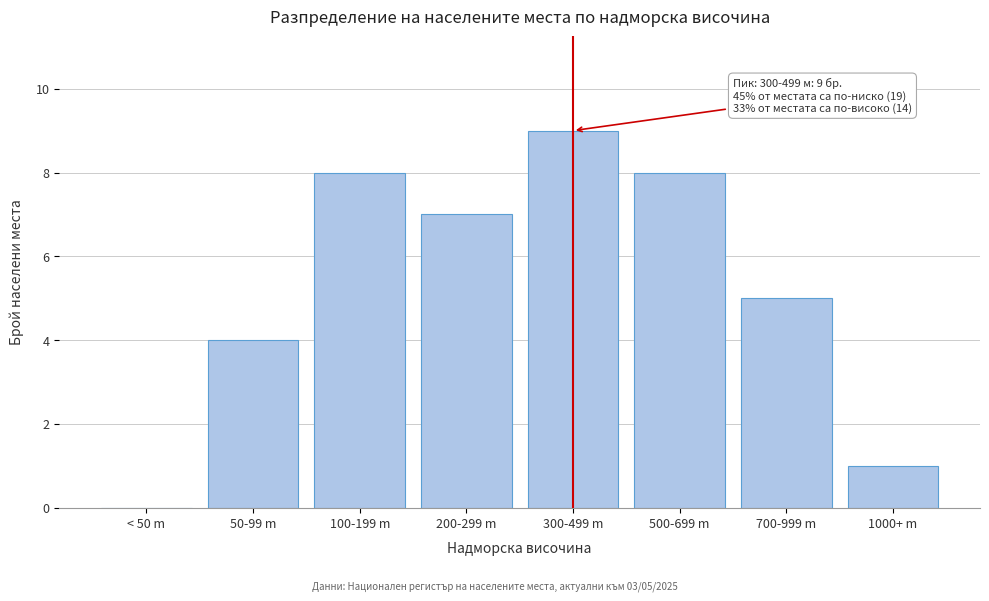

Reading right to left, extract all data points from this chart.

1000+ m=1	700-999 m=5	500-699 m=8	300-499 m=9	200-299 m=7	100-199 m=8	50-99 m=4	< 50 m=0